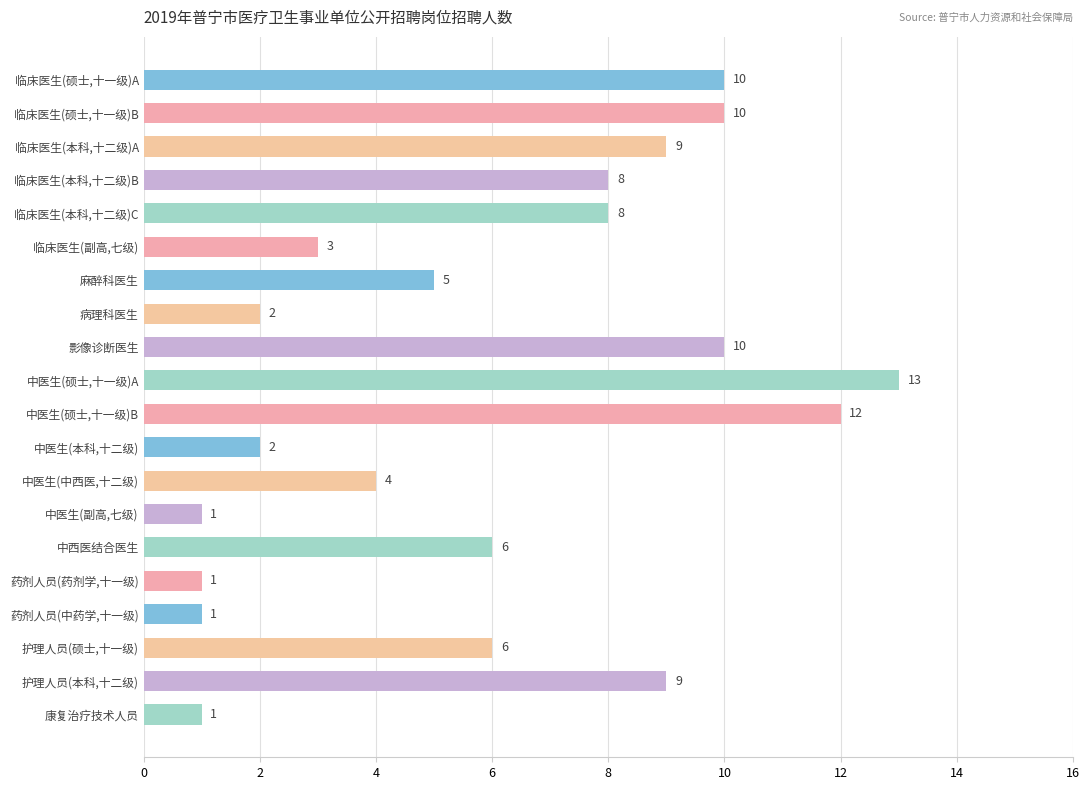

Which has a higher value, 中医生(本科,十二级) or 麻醉科医生?

麻醉科医生